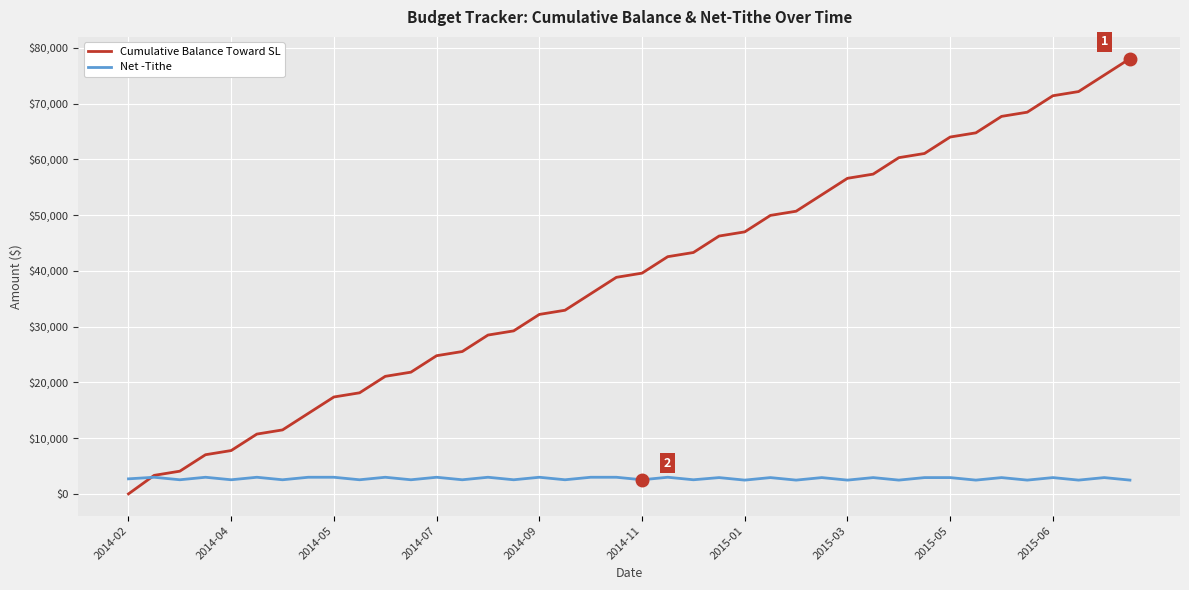

Which series has the widest spread of values?

Cumulative Balance Toward SL